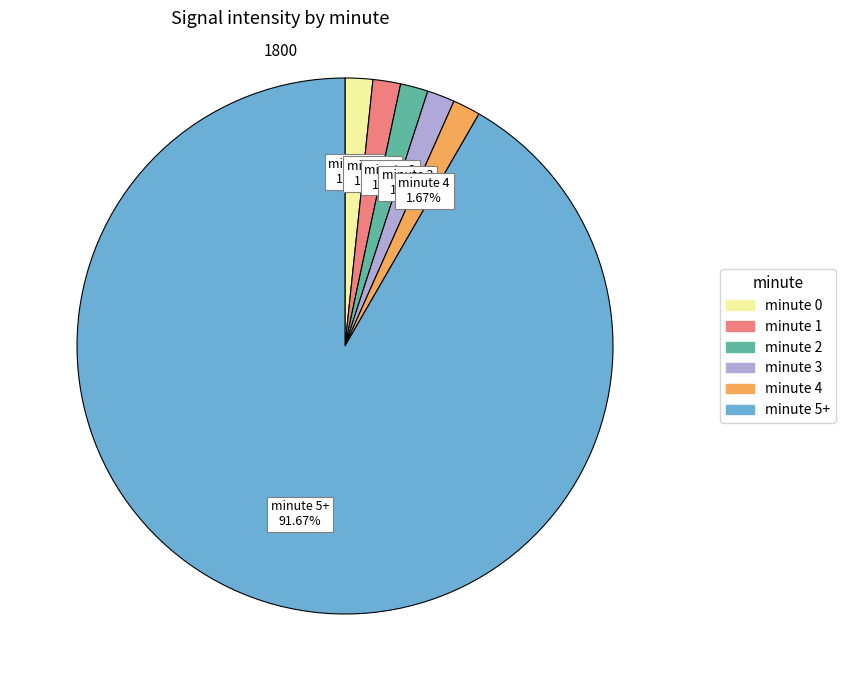

To the nearest percent, what is the difference between the largest and smallest slice percentages?

90%